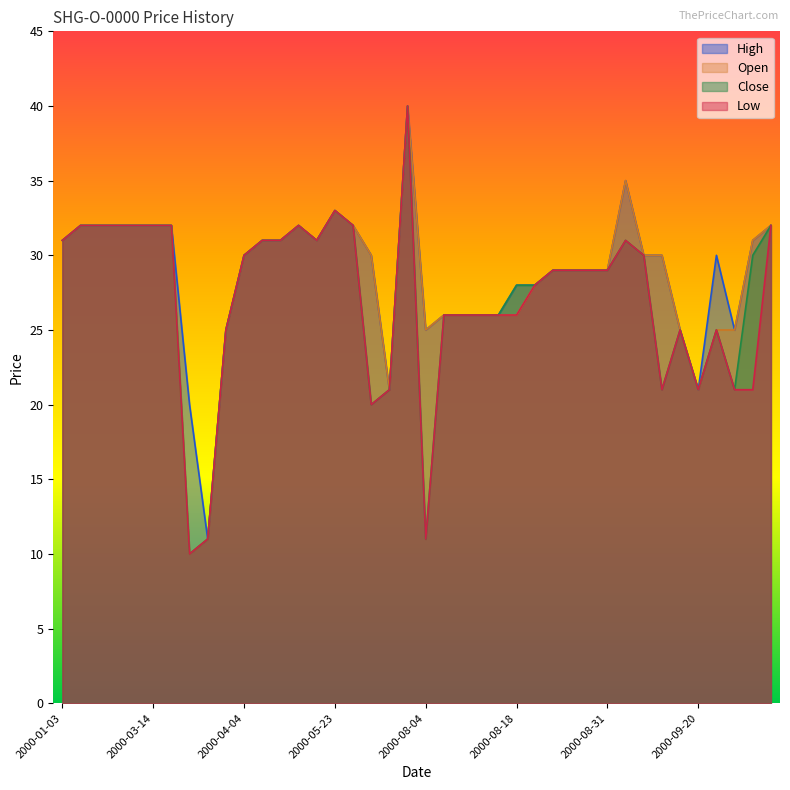

Rank the series by their maximum value, from highest to lowest.

High, Open, Close, Low